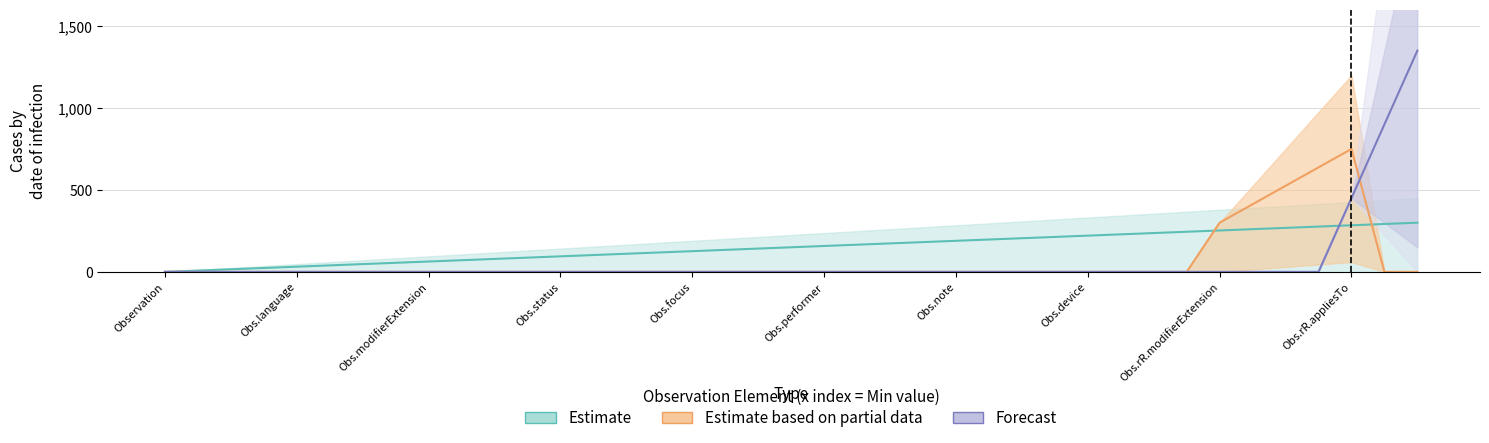

Is it true that Estimate based on partial data equals 0.0 at Observation?

True